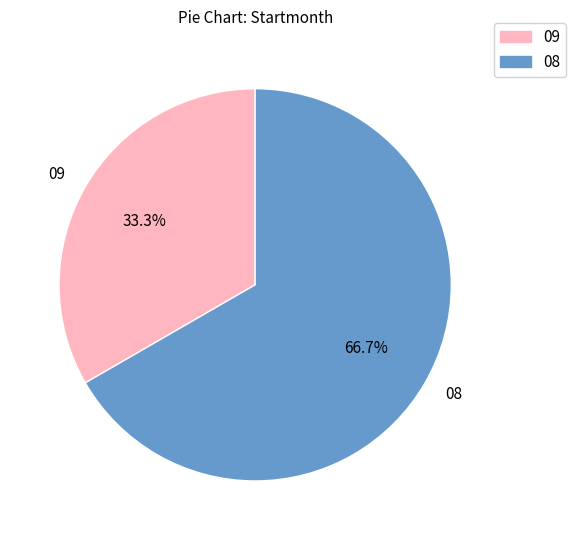

Count the number of slices in the pie.

2